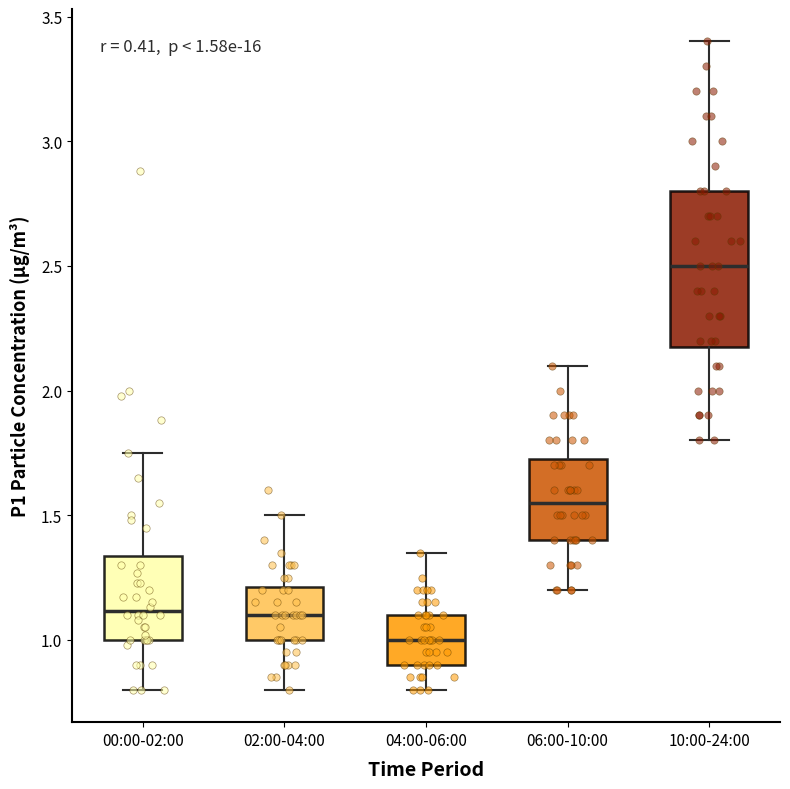

Which box is the tallest, from its lower edge to its upper edge?

10:00-24:00